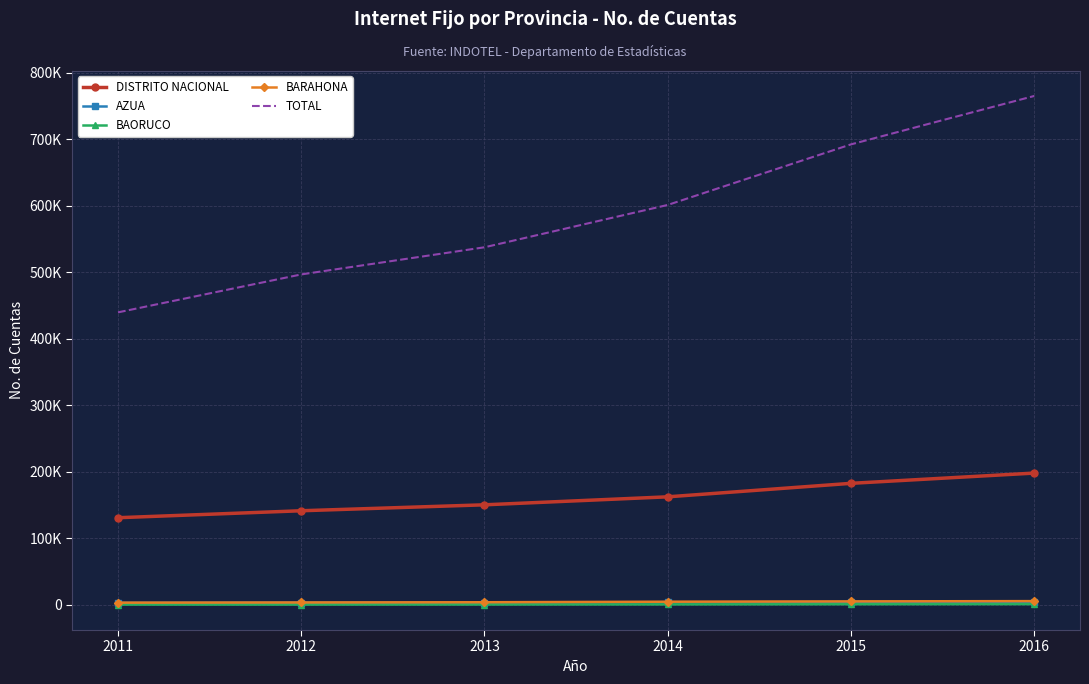

What is the minimum value shown in the chart?

421